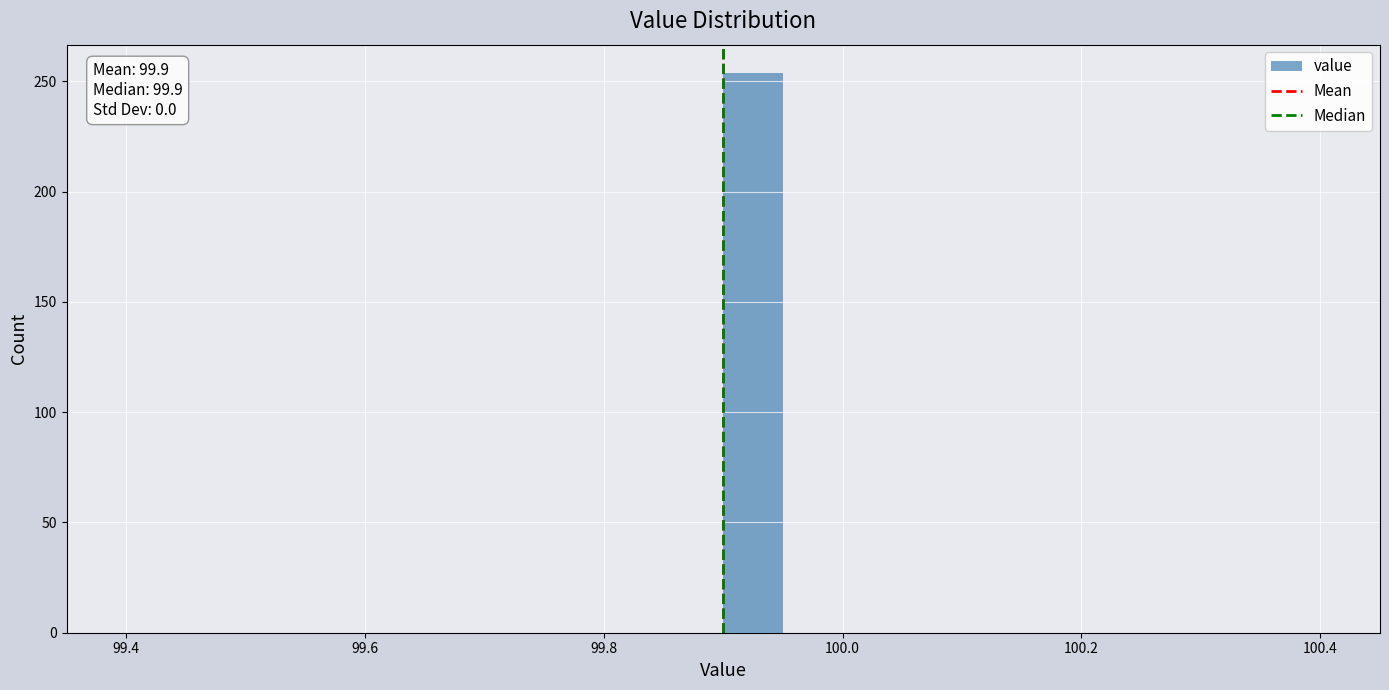

Read against the x-axis, roughly where is the centre of the tallest bar?

99.92